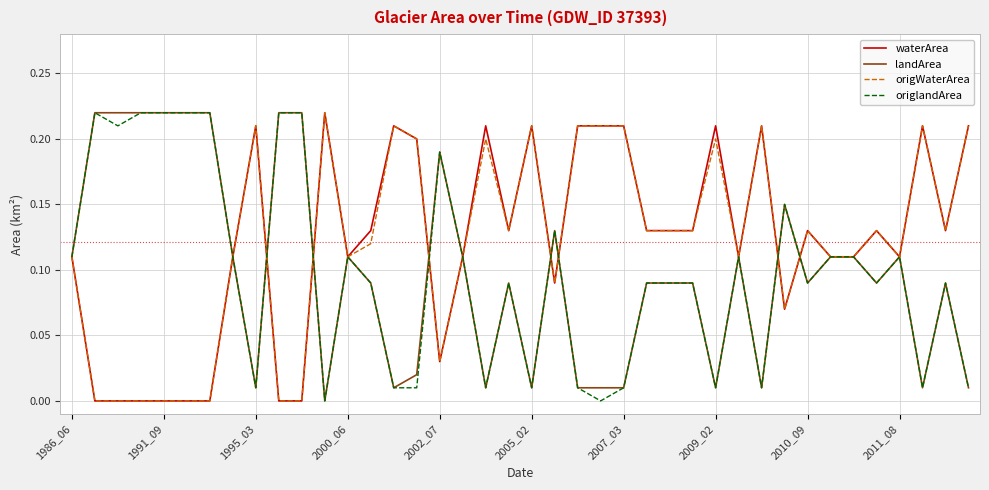

What are all the series names shown in the legend?

waterArea, landArea, origWaterArea, origlandArea